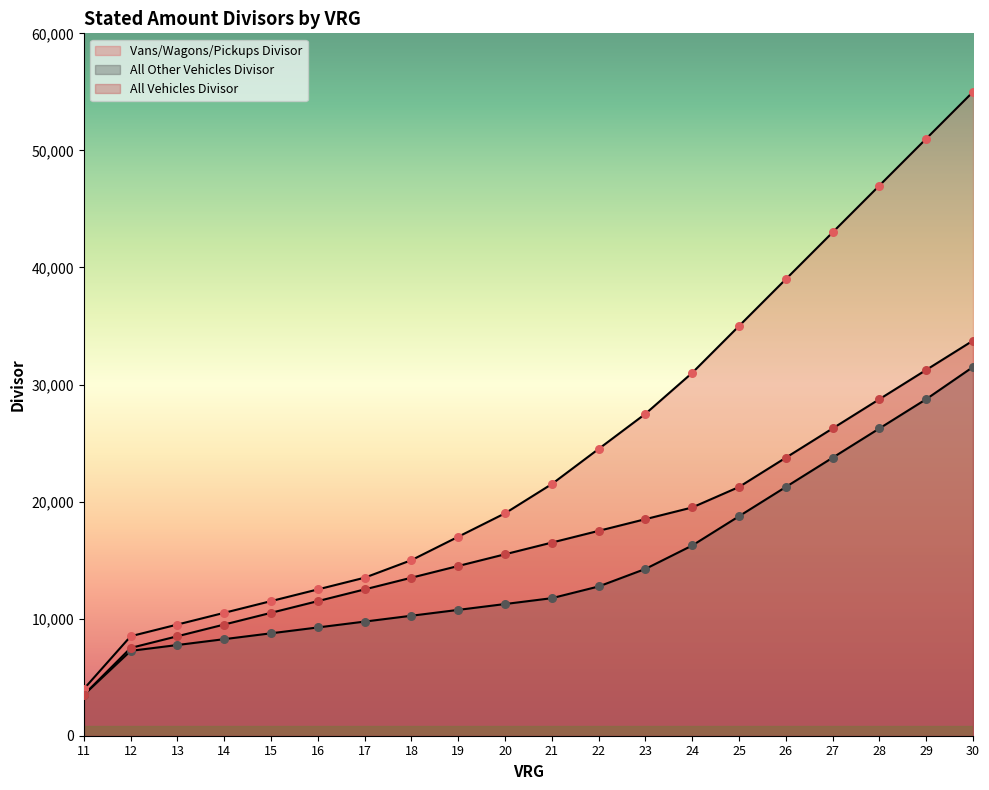

What is the total value across all series at 23?

60250